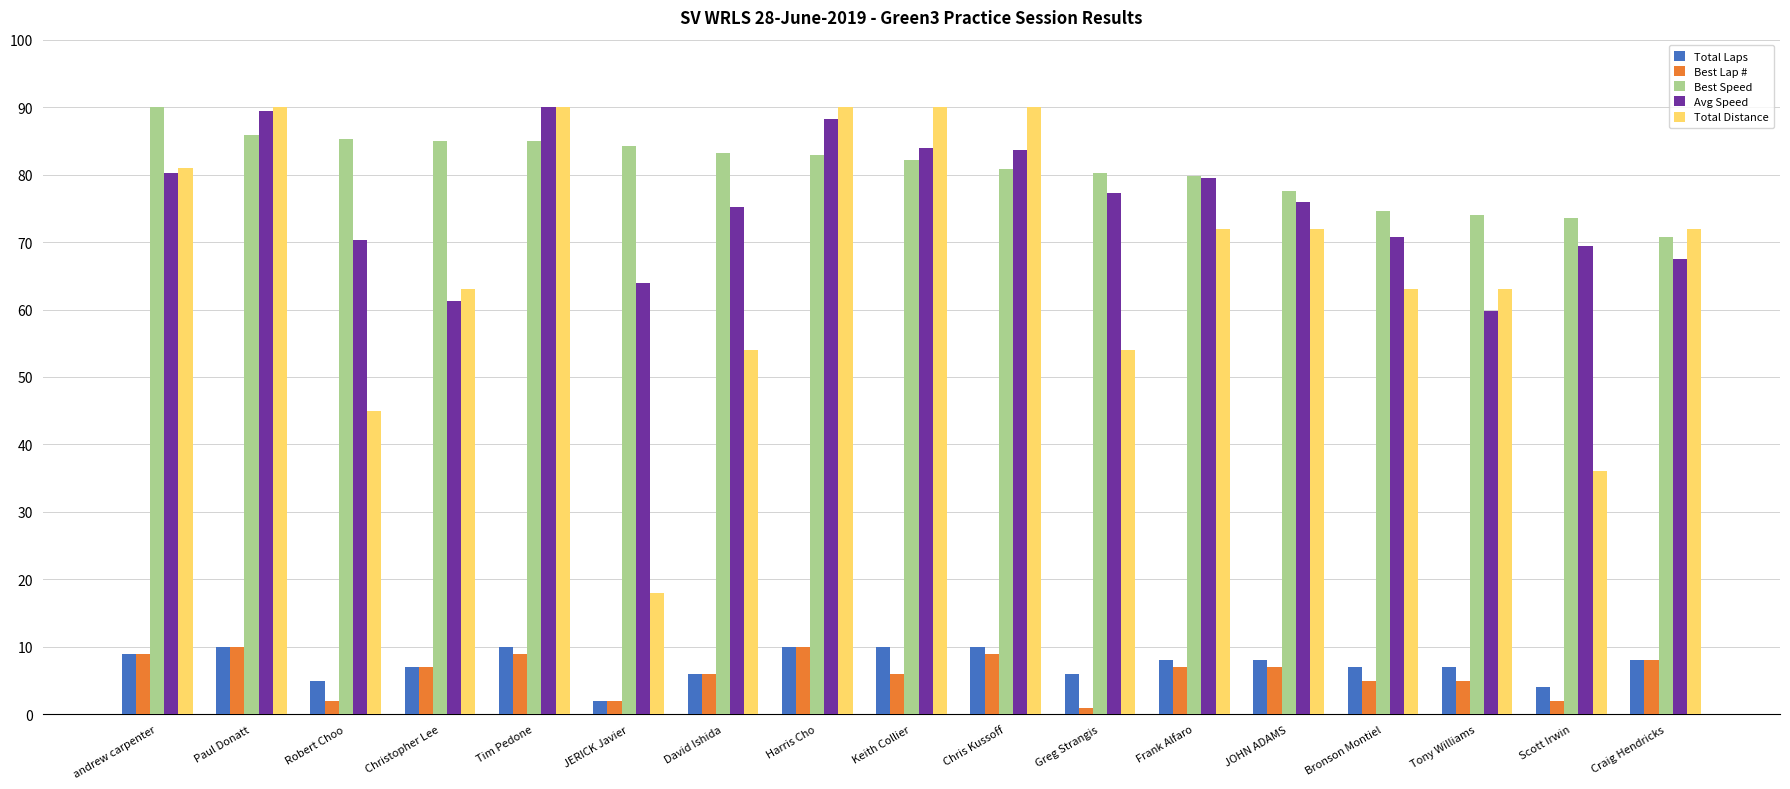

Is the value of Best Lap # at Keith Collier greater than the value of Best Speed at Frank Alfaro?

No